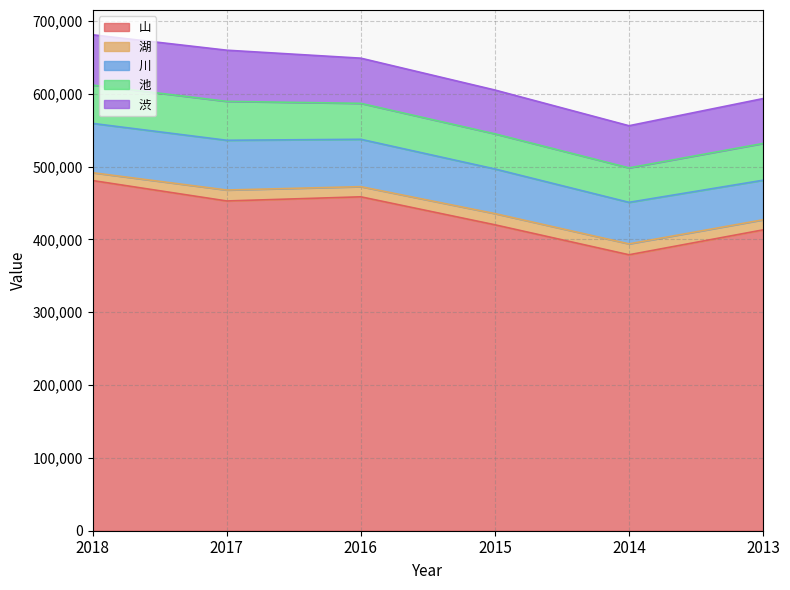

How many lines are shown in the chart?

5